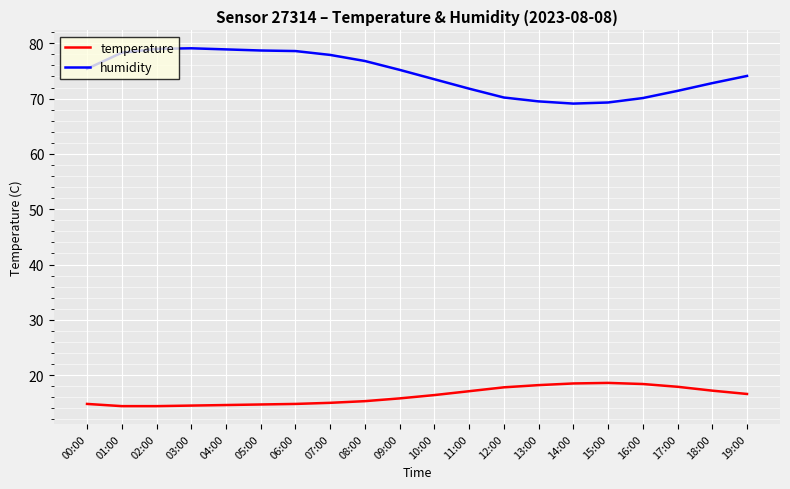

What is the minimum value for humidity?

69.1